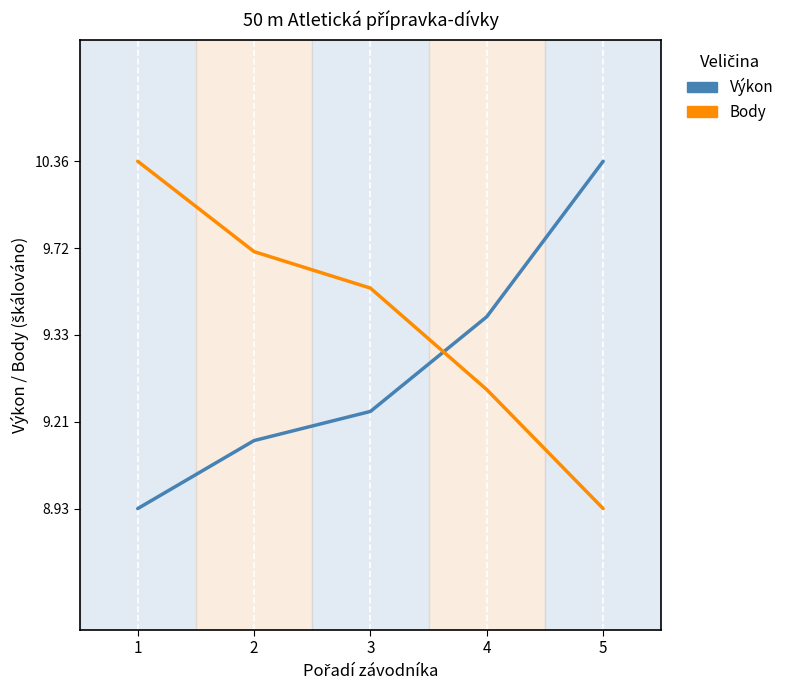

True or false: Body and Výkon cross at least once.

True